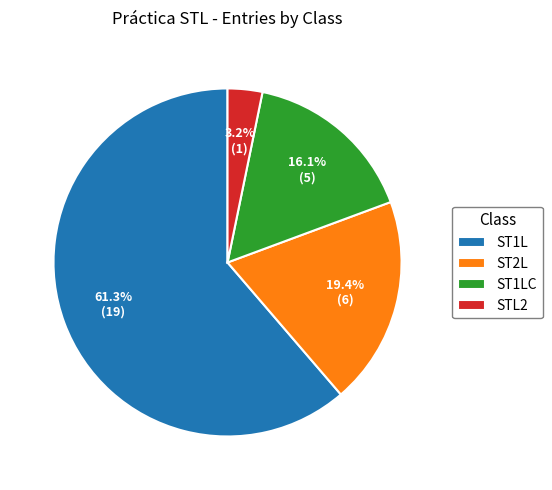

What percentage is the ST2L slice, to the nearest percent?

19%